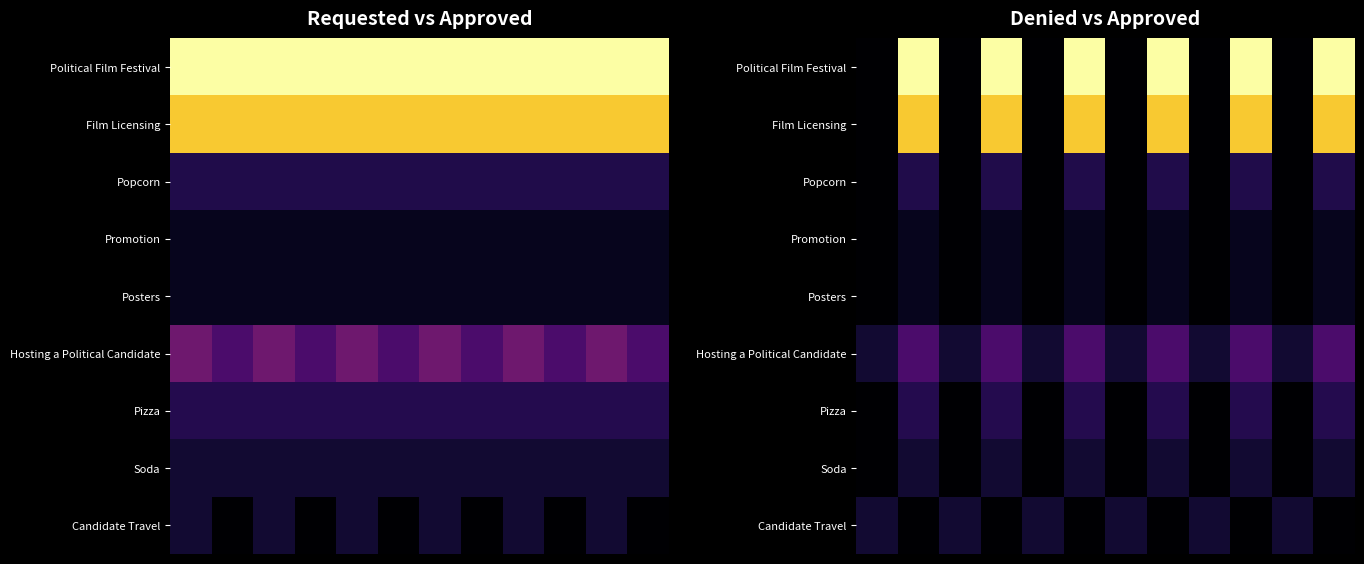

How many categories are shown in the chart?

12